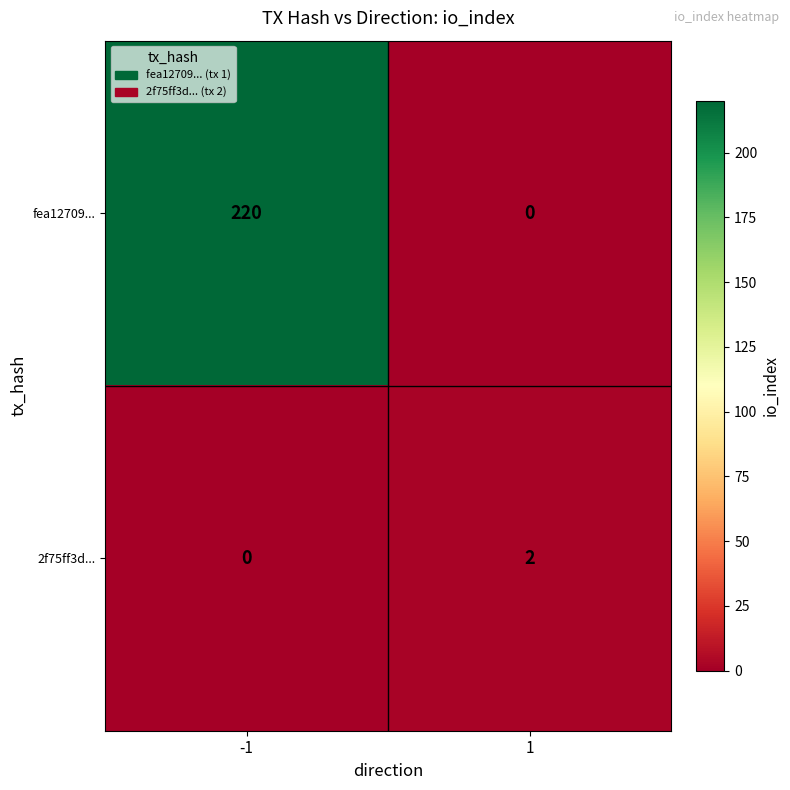

The value of 2f75ff3d... at 1 is 0. True or false?

False